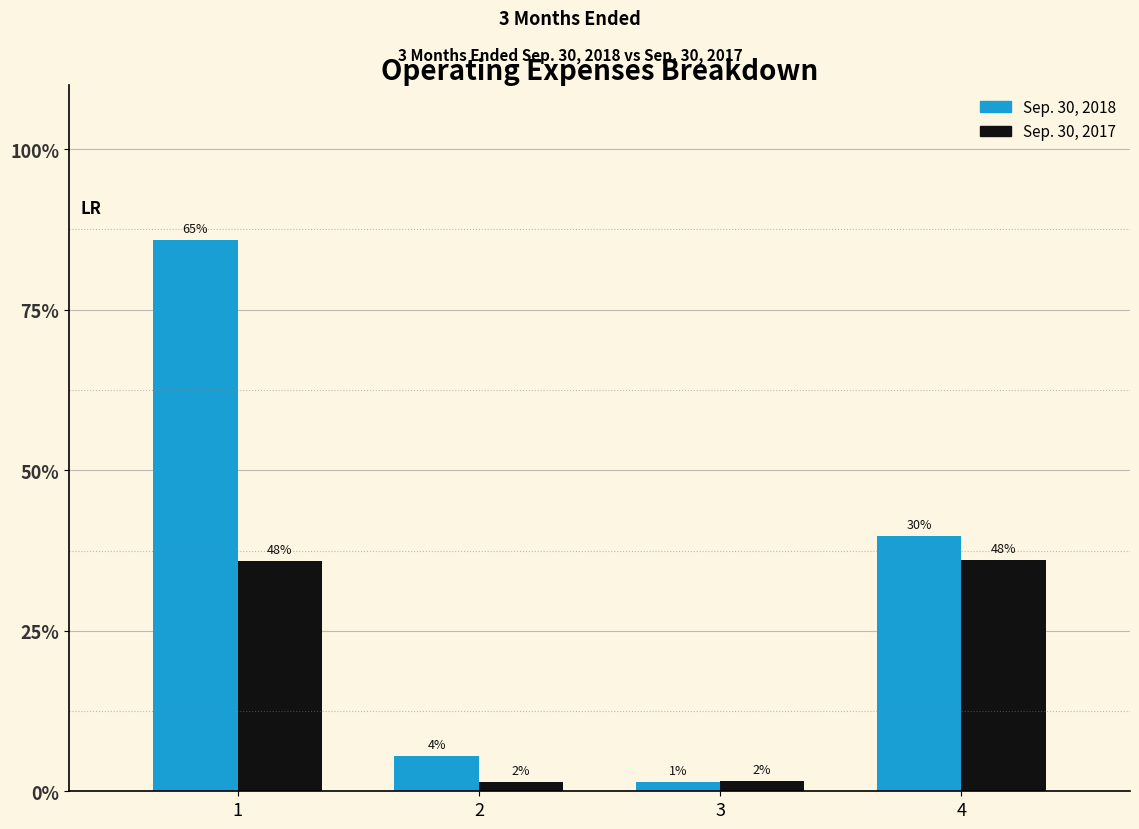

What are all the series names shown in the legend?

Sep. 30, 2018, Sep. 30, 2017